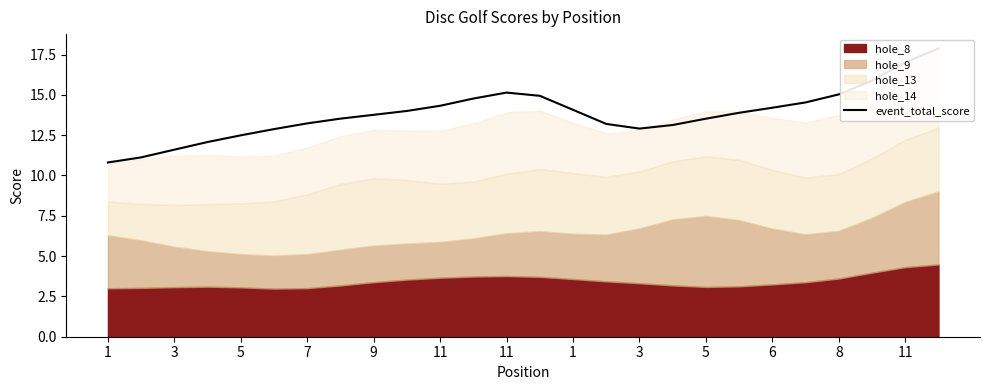

Which category has the lowest value across all series?

1